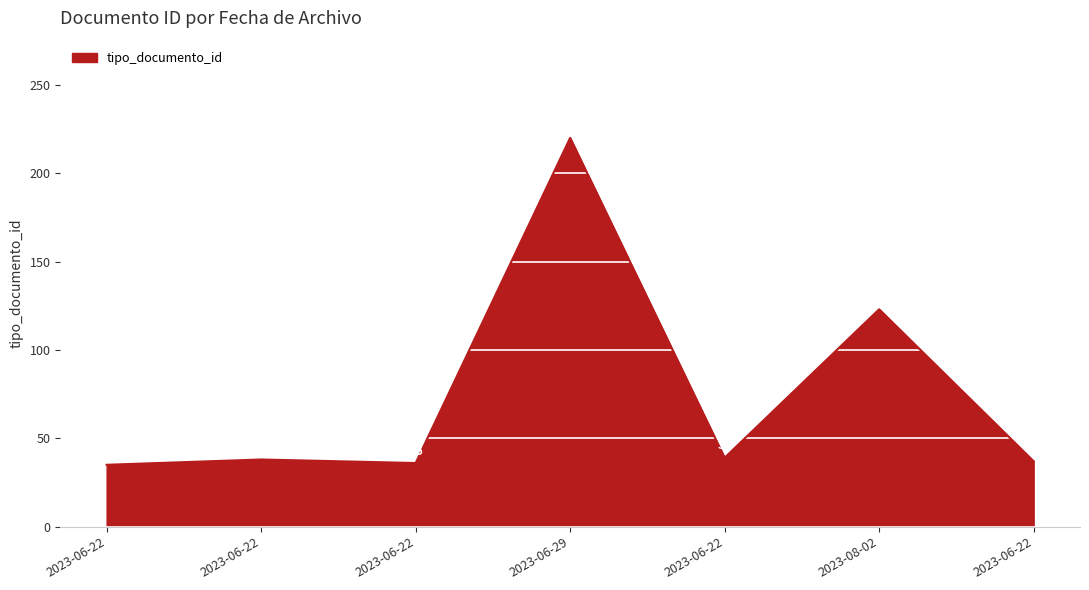

Does the chart display data point markers on the line(s)?

No